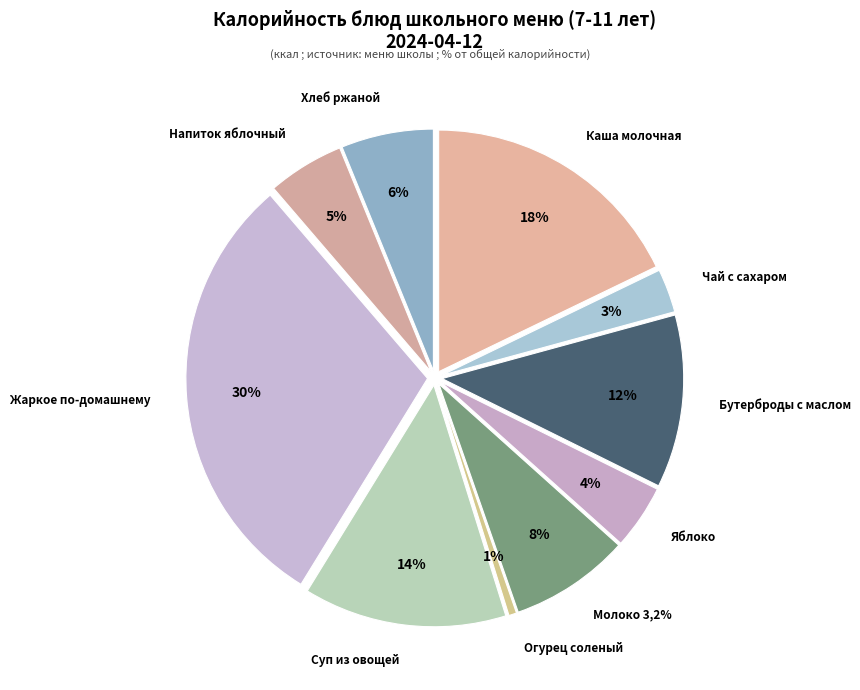

What percentage is the Жаркое по-домашнему slice, to the nearest percent?

30%